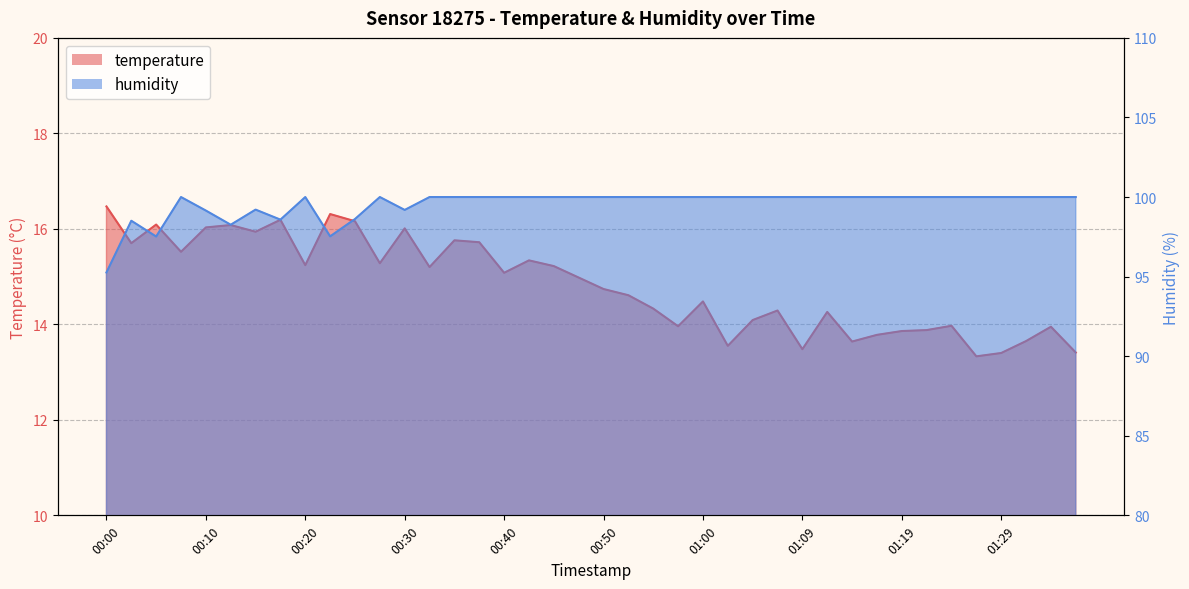

At which category is the sum across all series the highest?

00:35